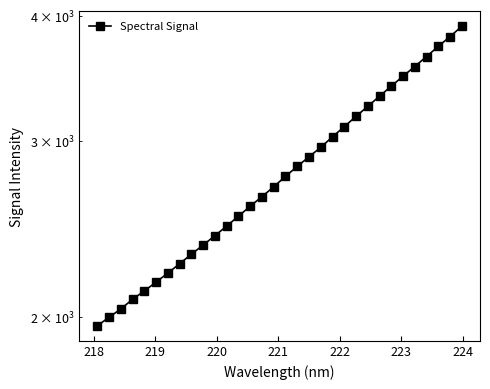

What is the smallest value displayed?

1958.2